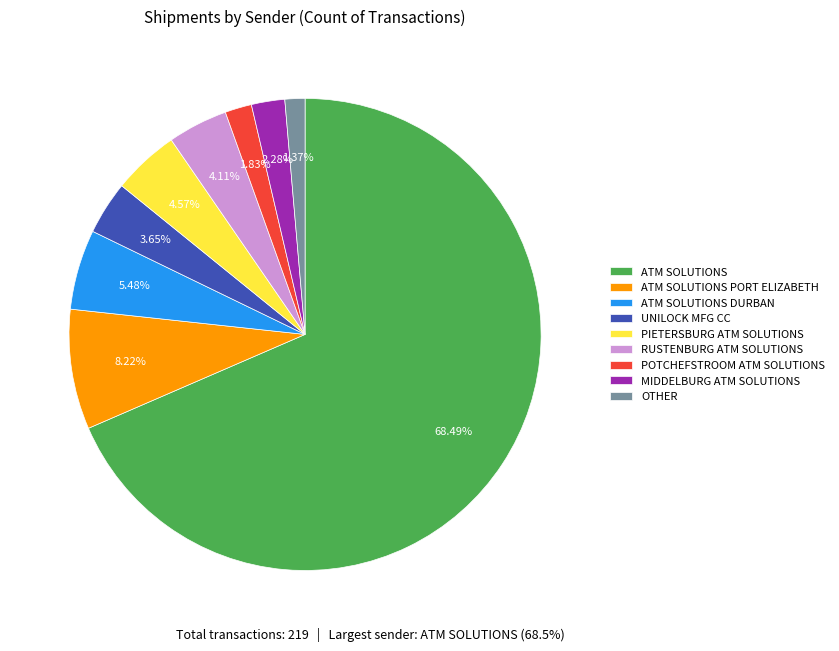

Is there any slice that represents more than half of the pie?

Yes